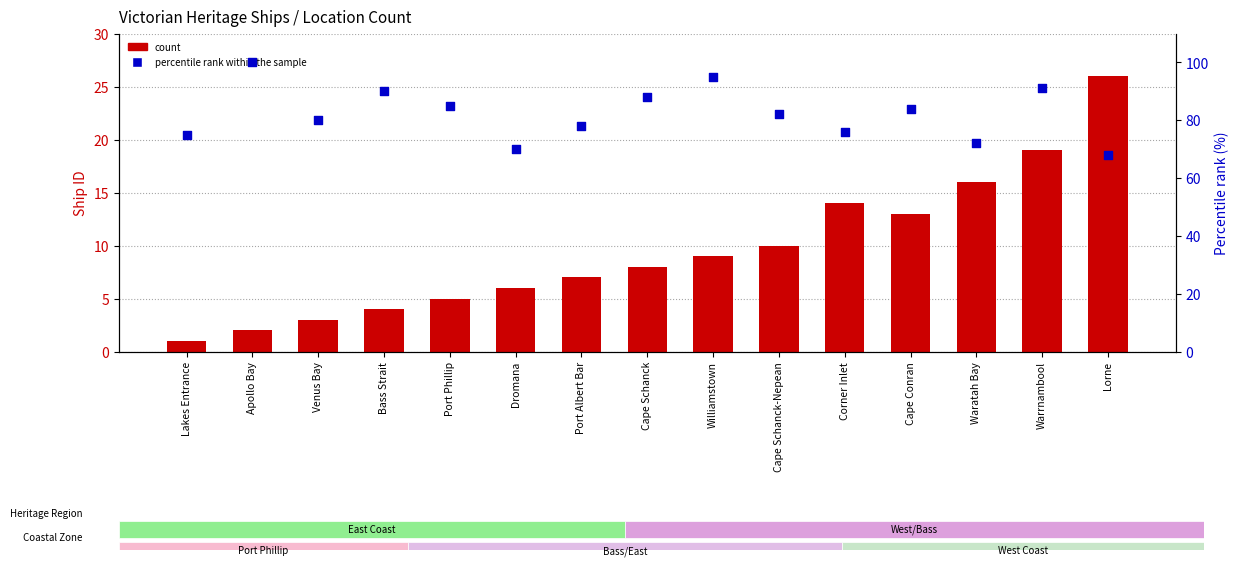

Which series has the widest spread of Y values?

percentile rank within the sample